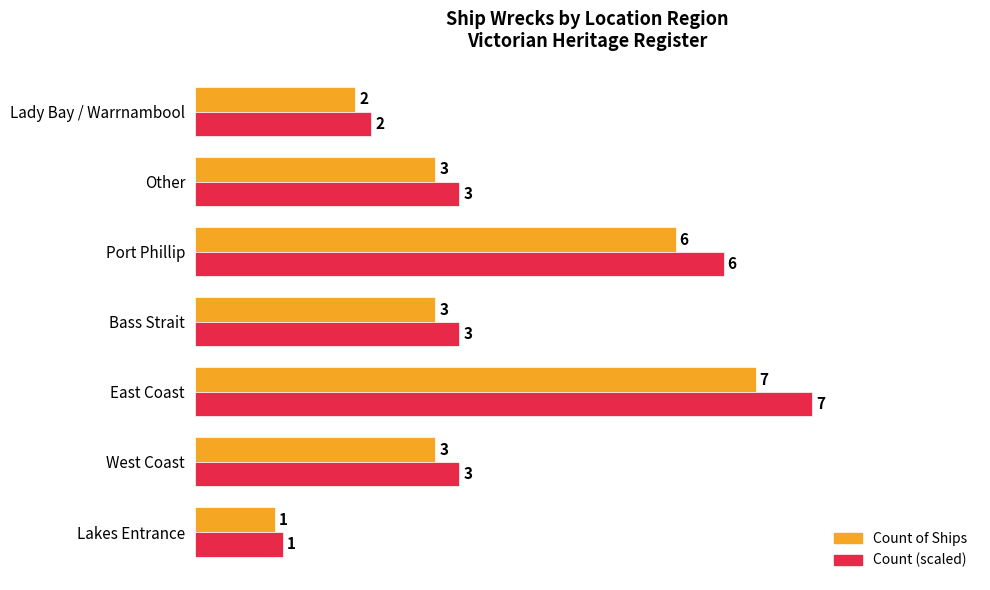

At which category does the chart reach its minimum across all series?

Lakes Entrance